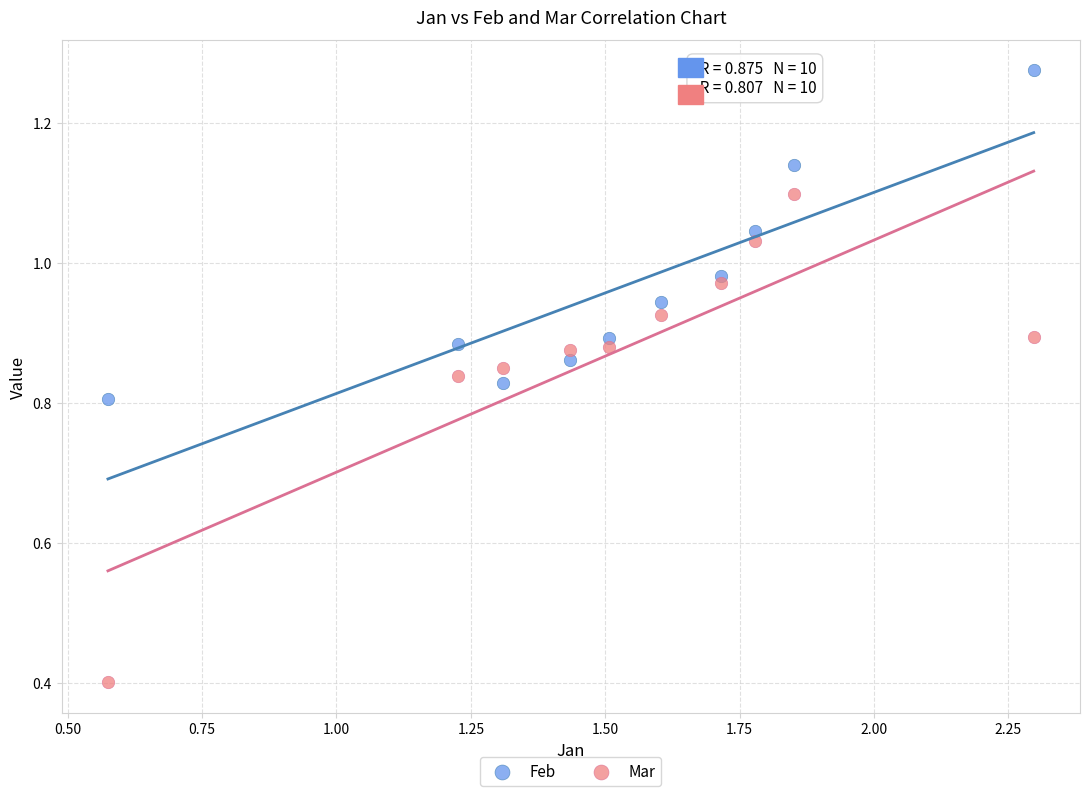

Across all series, what Y value is closest to 0?

0.4